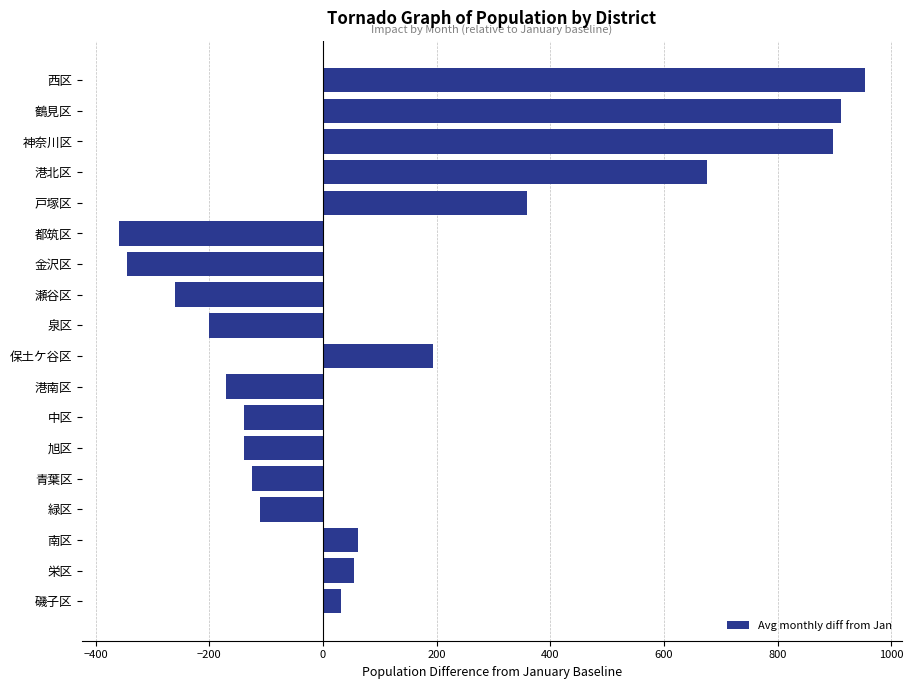

What is the difference between the values at 保土ケ谷区 and 瀬谷区?

454.4